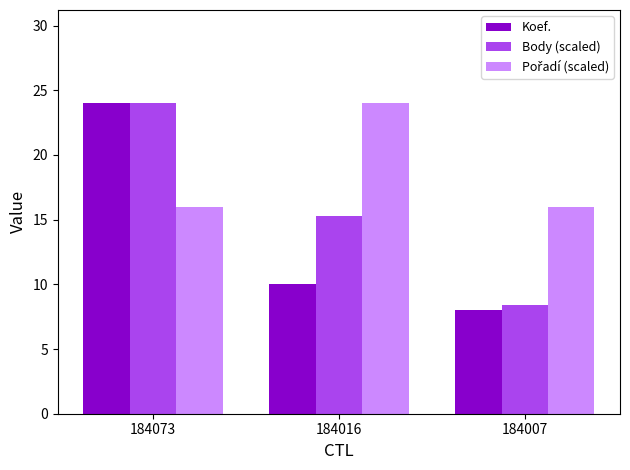

Does the chart contain any negative values?

No